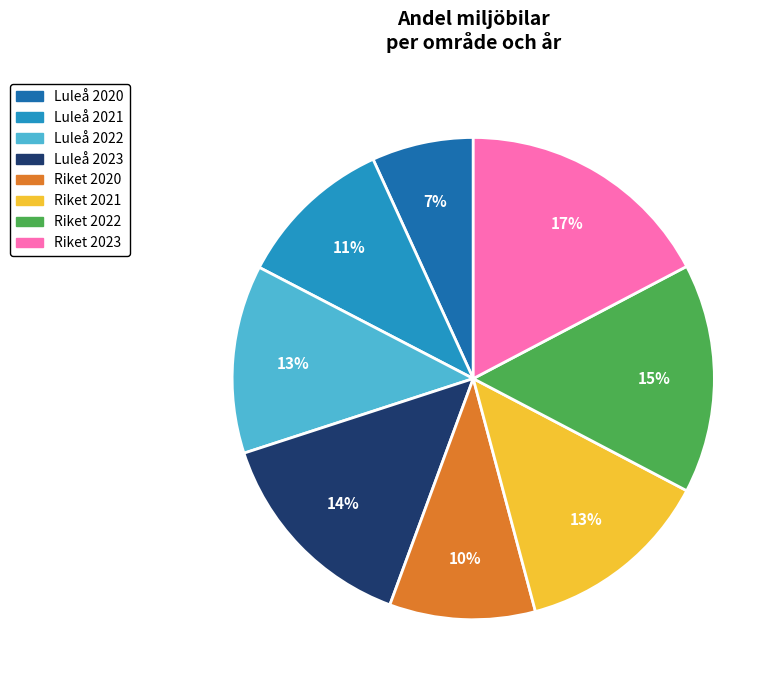

Does any single category account for the majority?

No